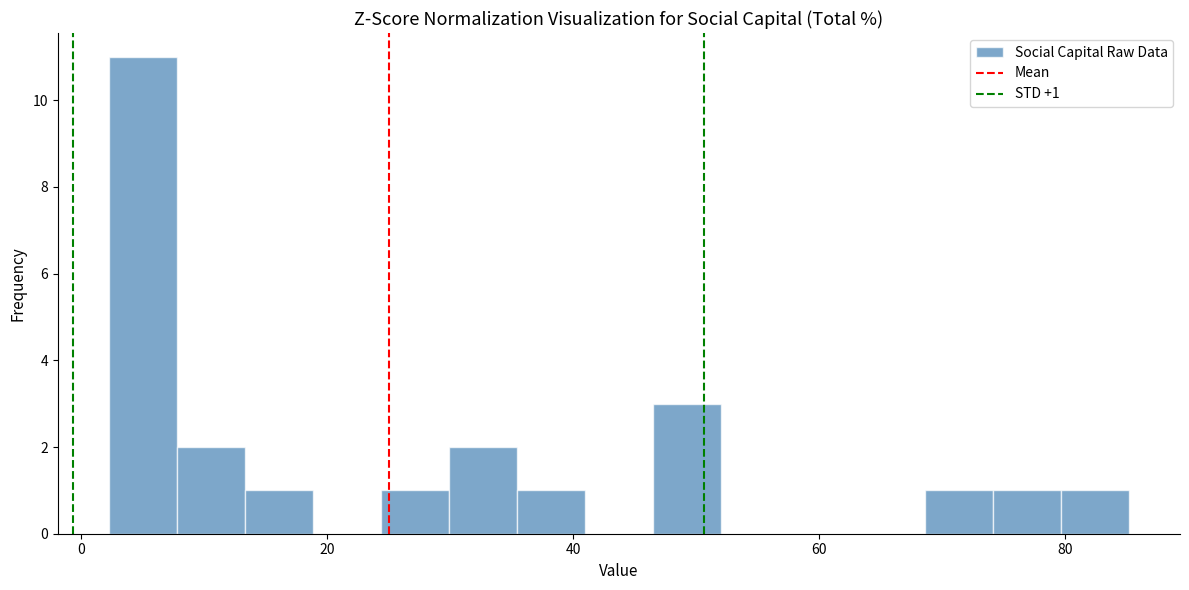

Read against the x-axis, roughly where is the centre of the tallest bar?

6